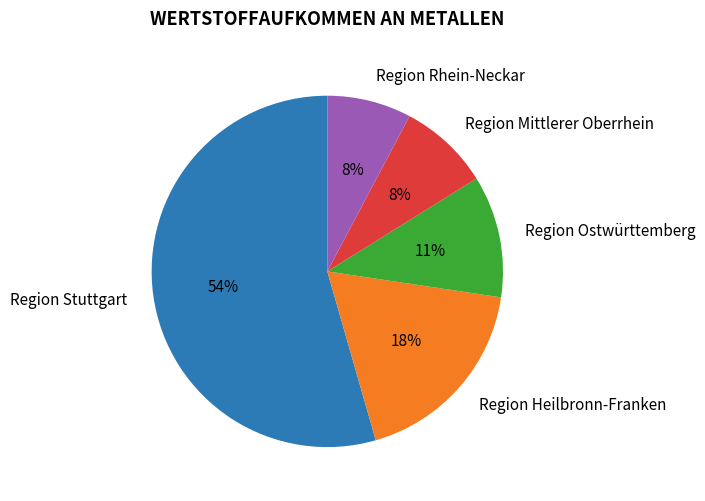

How many slices are in this pie chart?

5